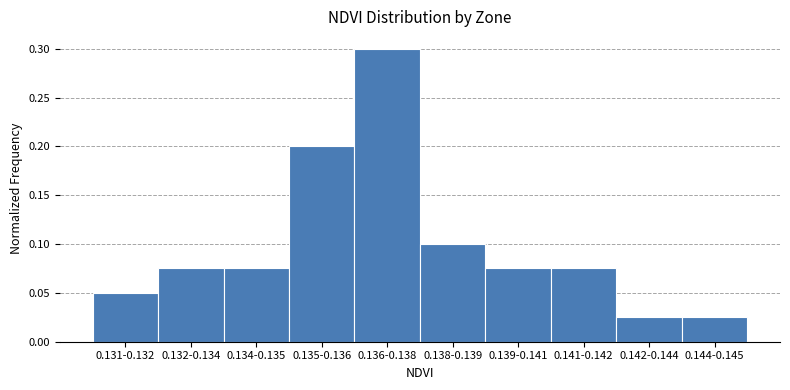

The value at 0.135-0.136 is 0.2. True or false?

True